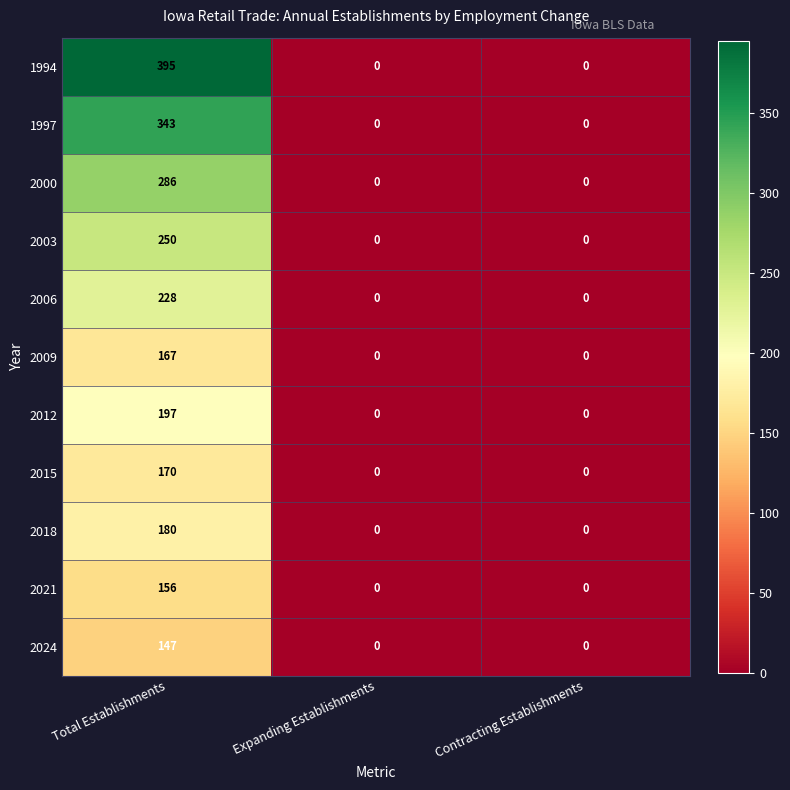

At which category does the chart reach its peak across all series?

Total Establishments